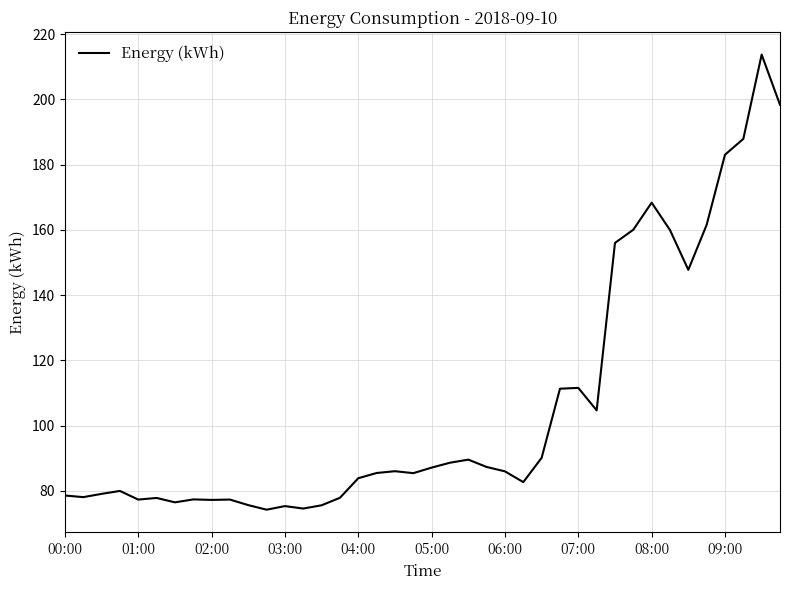

What is the smallest value displayed?

74.2